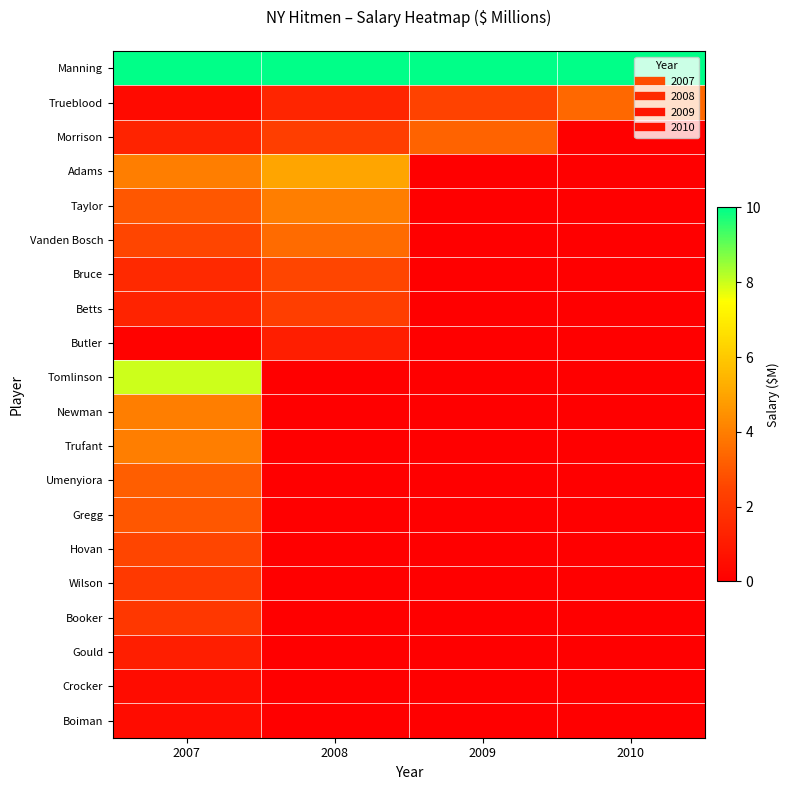

Which series has the largest total across all categories?

Manning